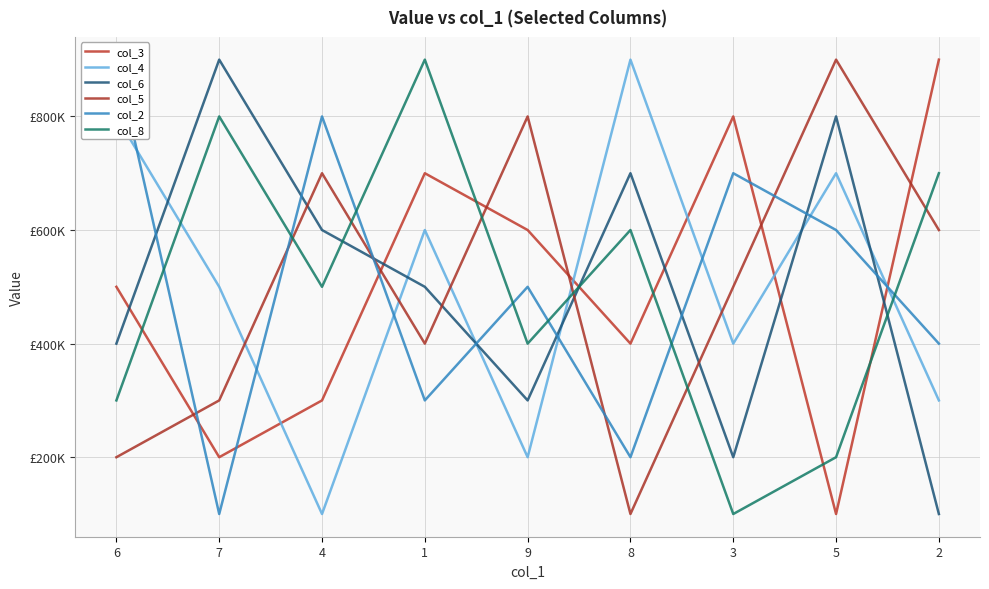

The col_2 series shows 800000 at 4. True or false?

True